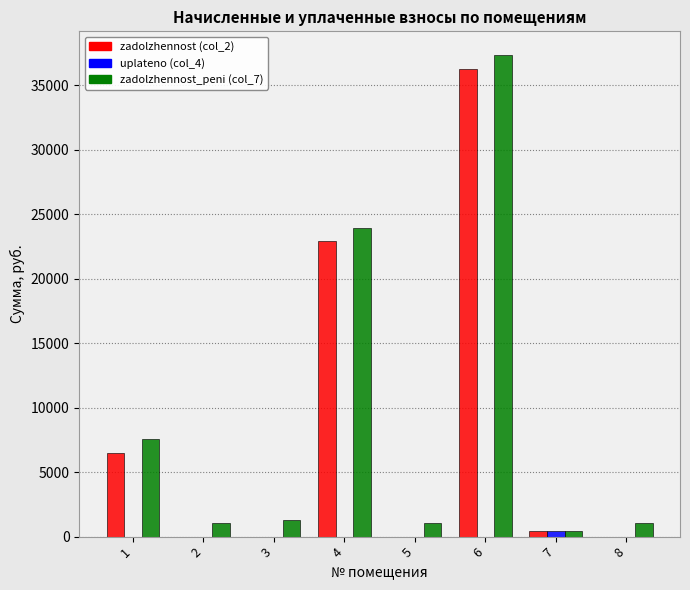

At which label is zadolzhennost_peni (col_7) closest to 18873?

4